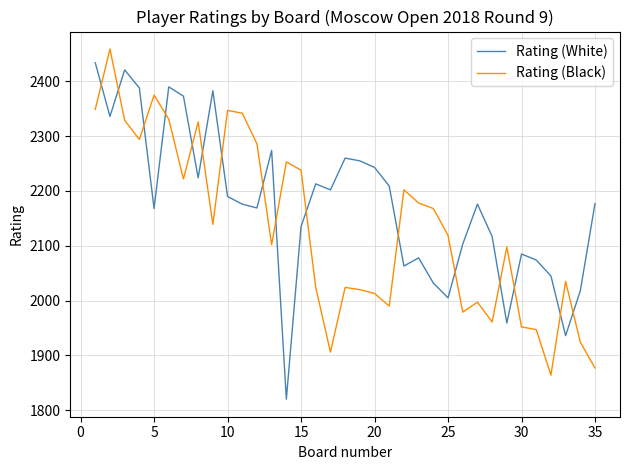

List the series in order of their overall mean, highest first.

Rating (White), Rating (Black)